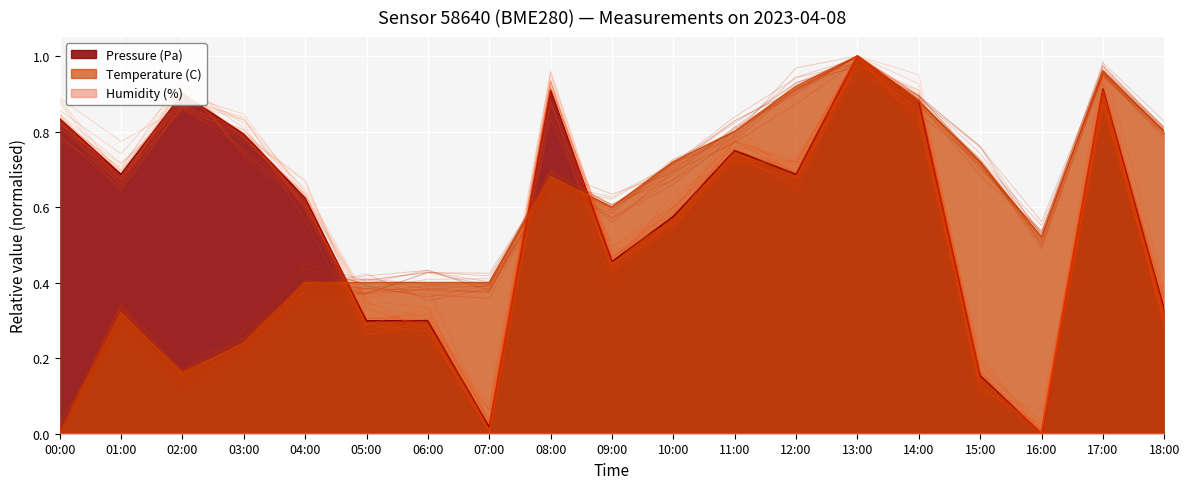

What position from the right is 08:00?

11